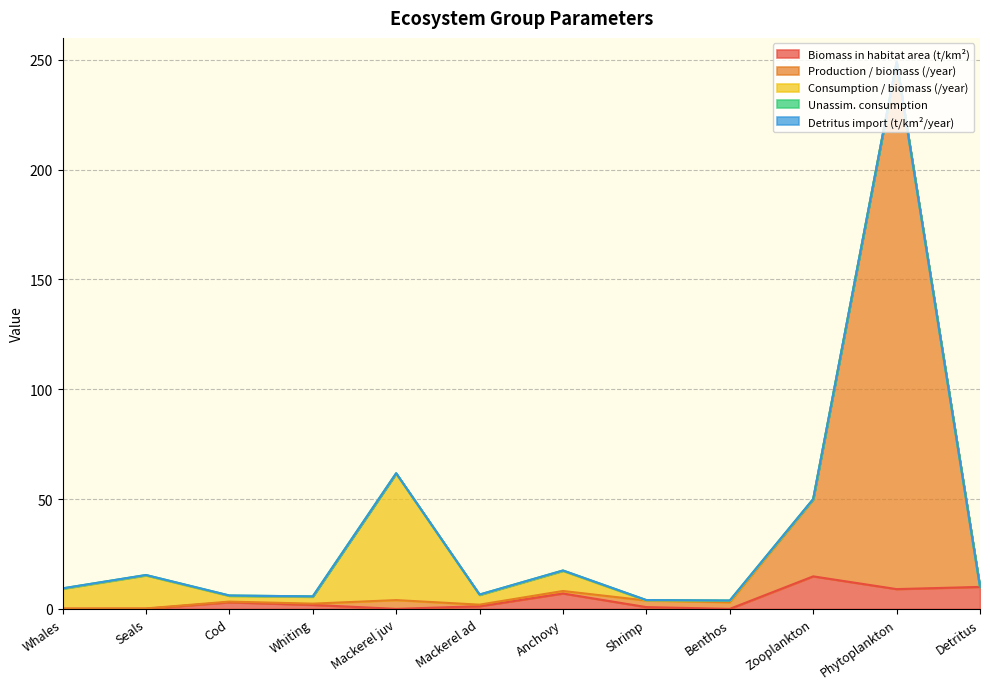

The Production / biomass (/year) series shows 0.1 at Cod. True or false?

False